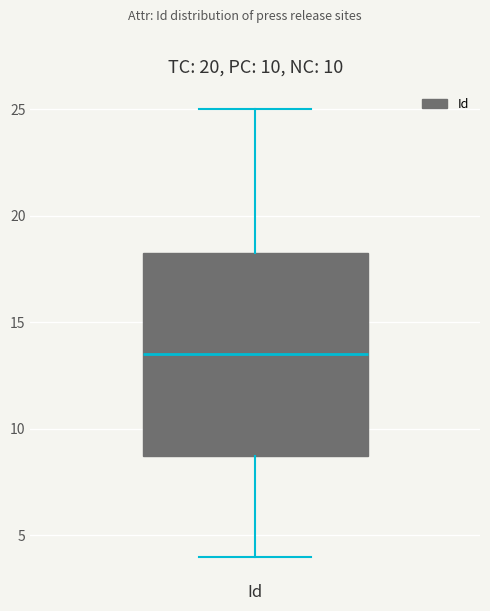

Transcribe this box plot: give where the median line is, the range the box spans, and where the two whiskers end, as read against the y-axis. The values are not printed on the chart, so give them approximately, as read against the axis.

median 13.5, box 9.0 to 18.5, whiskers 4.0 to 25.0